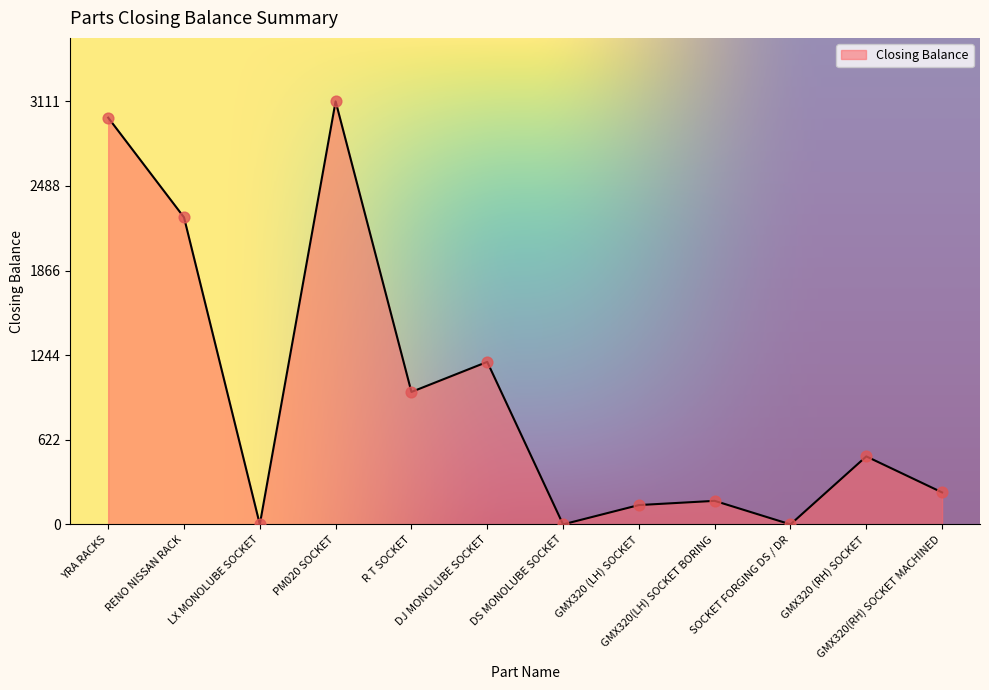

What is the ratio of the value at RENO NISSAN RACK to the value at GMX320 (LH) SOCKET?

15.9